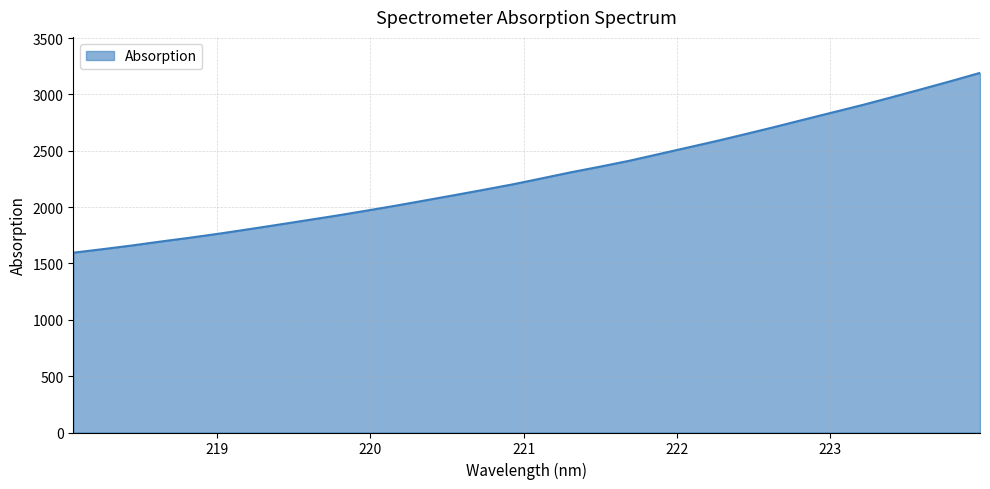

What is the difference between the maximum and minimum values?

1595.9